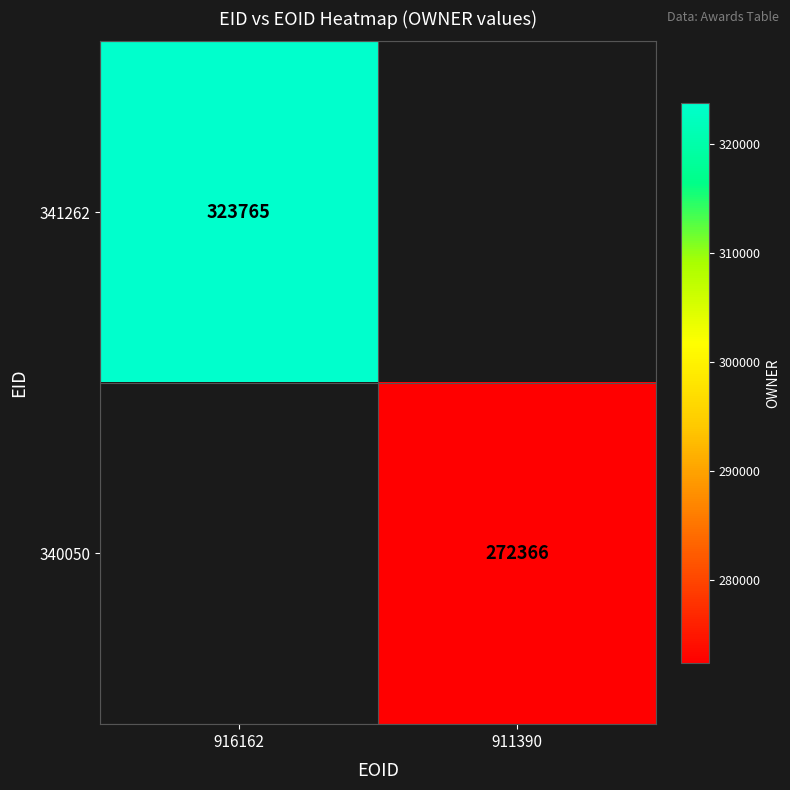

The 341262 series shows 323765 at 916162. True or false?

True